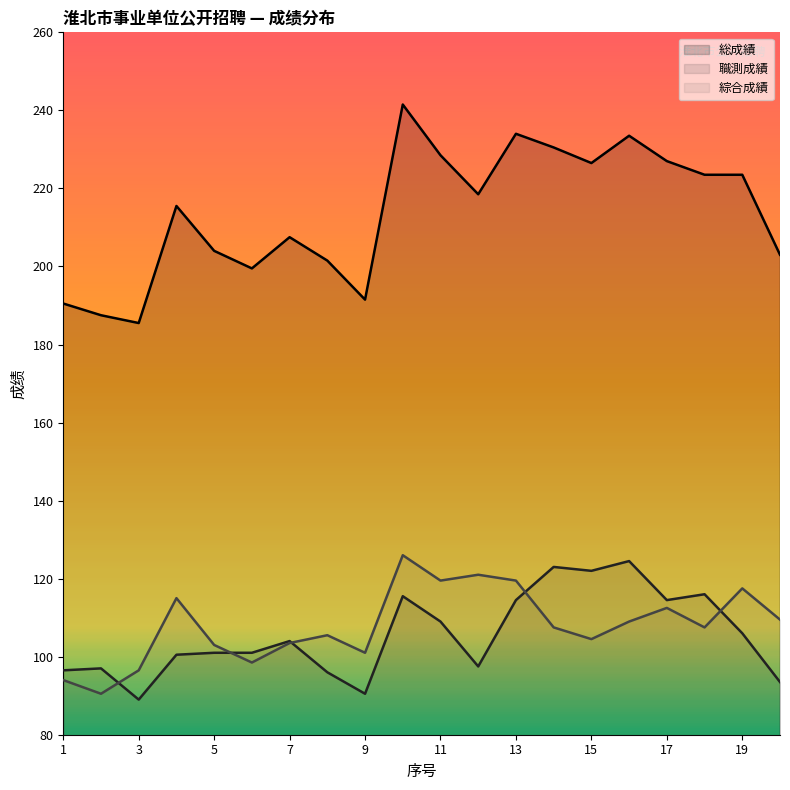

How many values in the 職測成績 series are below 104?

10